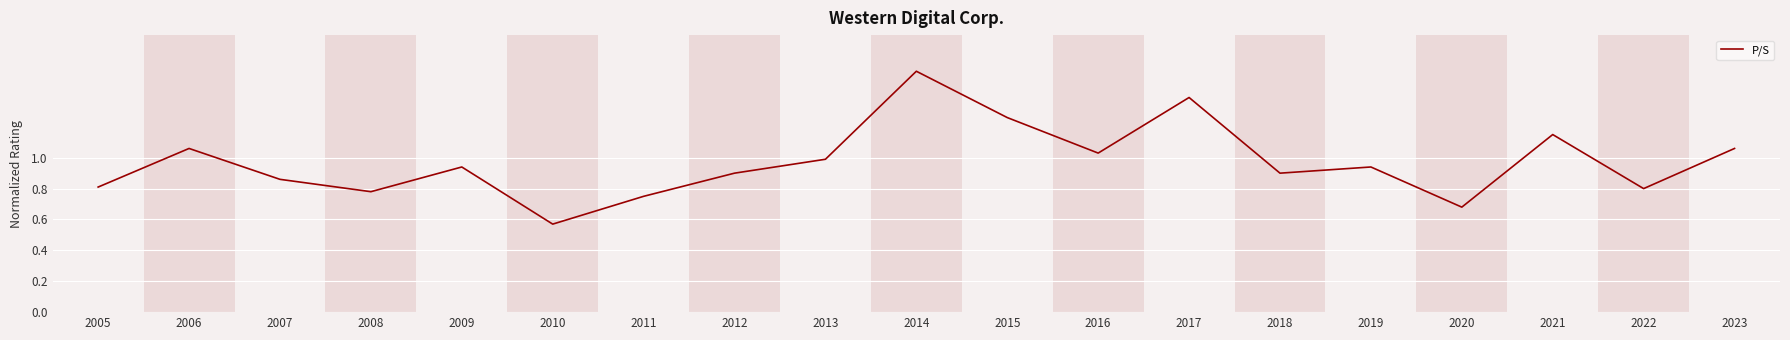

At which category does the data reach its first local peak?

2006